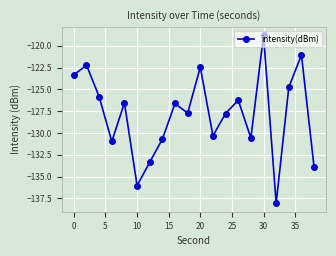

What is the difference between the maximum and second lowest values?

17.2